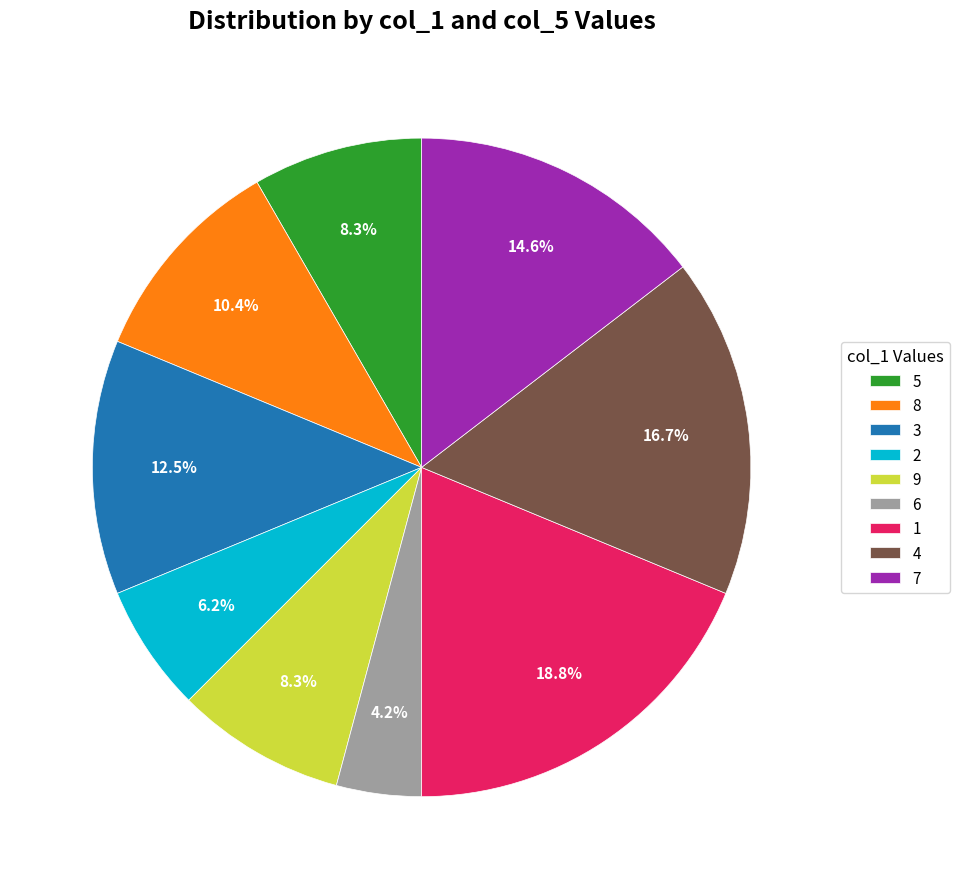

Between 2 and 9, which is larger?

9